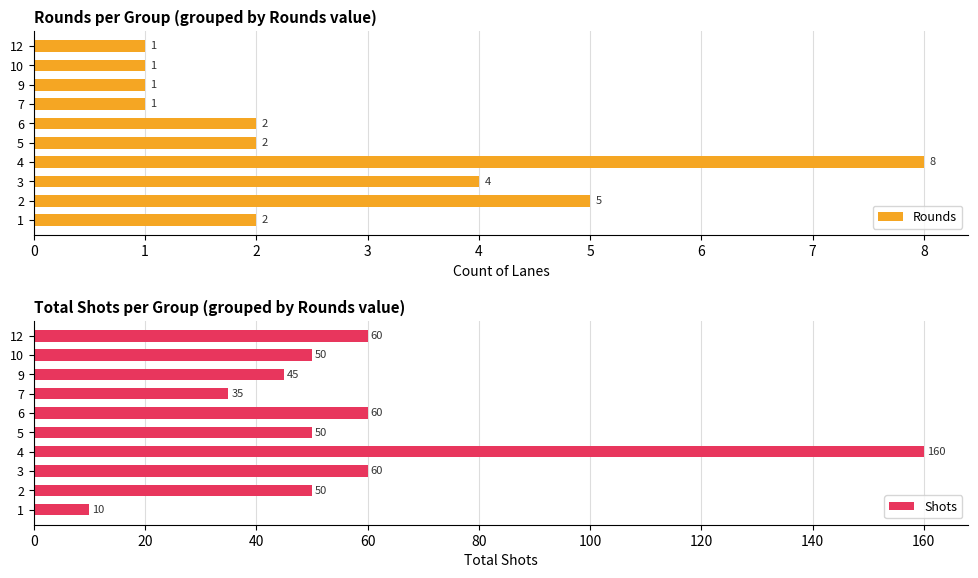

Is it true that Rounds equals 2 at 7?

False